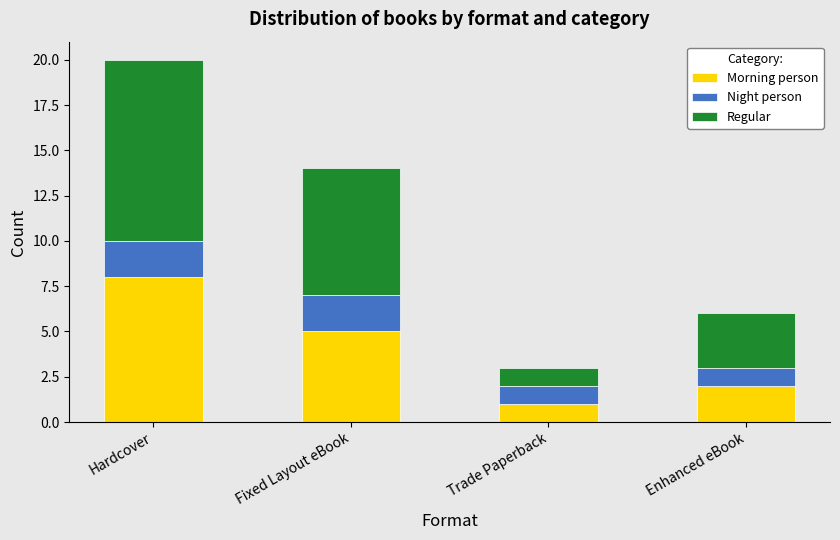

What is the total value across all series at Enhanced eBook?

6